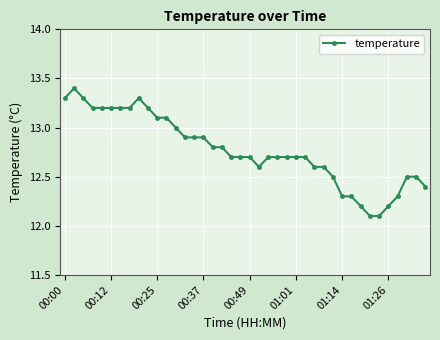

What is the value of the 37th point from the left?

12.3